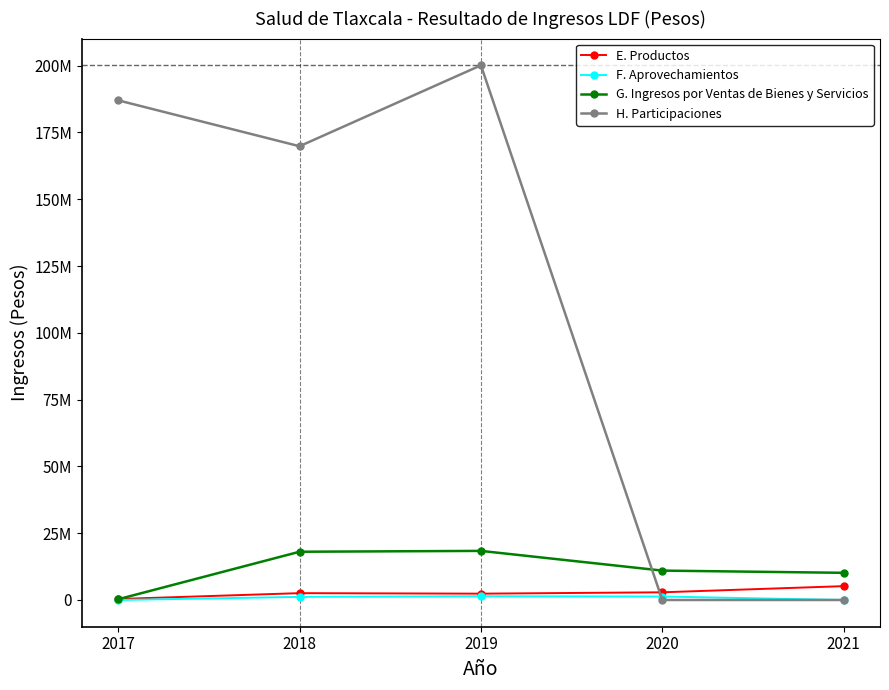

What are all the series names shown in the legend?

E. Productos, F. Aprovechamientos, G. Ingresos por Ventas de Bienes y Servicios, H. Participaciones